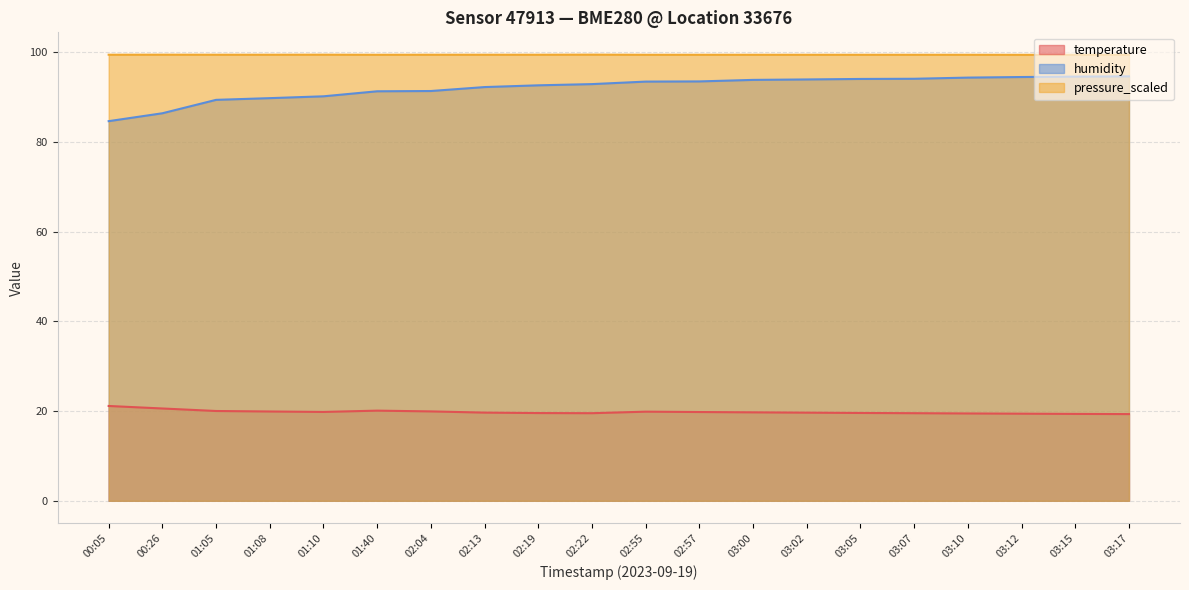

List the labels in order of pressure_scaled value, smallest first.

03:12, 03:15, 03:17, 01:40, 02:55, 02:57, 03:00, 03:02, 03:05, 03:07, 03:10, 00:05, 01:05, 01:08, 02:04, 02:13, 02:19, 00:26, 01:10, 02:22